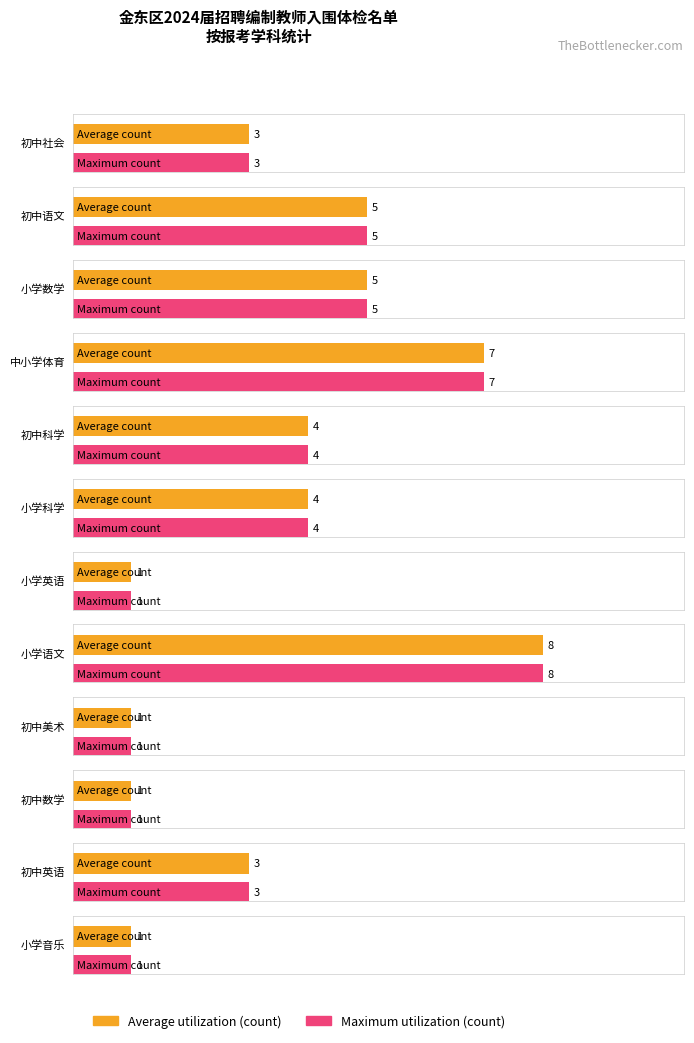

Is it true that Average utilization equals 4 at 4?

True